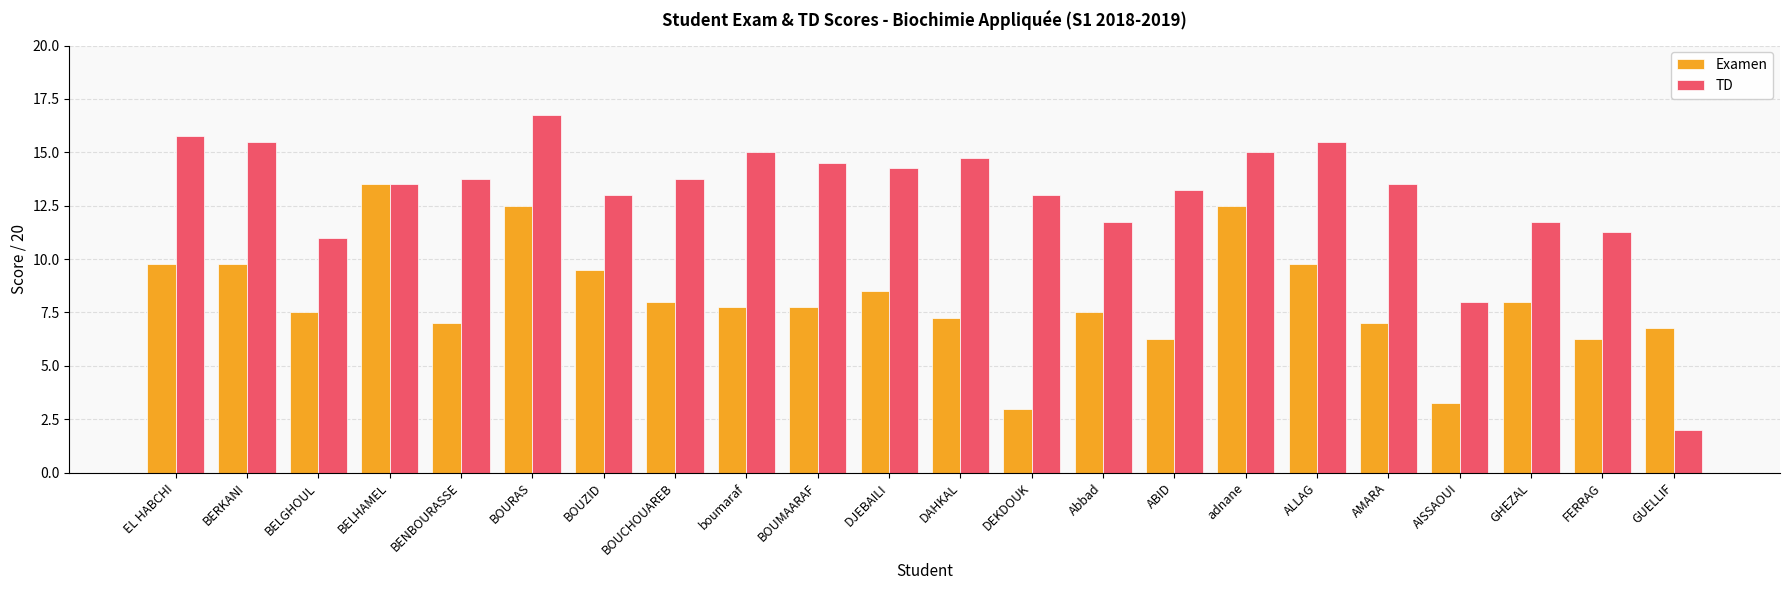

At BOUCHOUAREB, list the series in order from smallest to largest.

Examen, TD